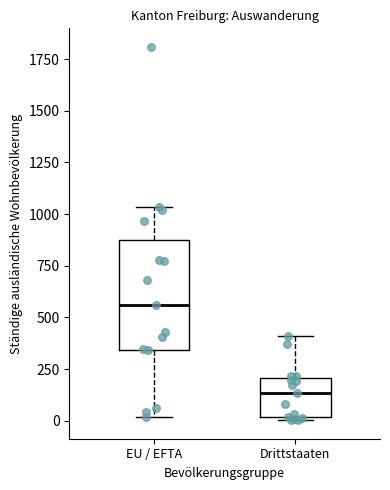

Reading left to right, transcribe this box plot: for each box, give where its median line is, the range the box spans, and where its two whiskers end, as read against the y-axis. The values are not printed on the chart, so give them approximately, as read against the axis.

EU / EFTA: median 550, box 350 to 850, whiskers 0 to 1050
Drittstaaten: median 150, box 0 to 200, whiskers 0 to 400